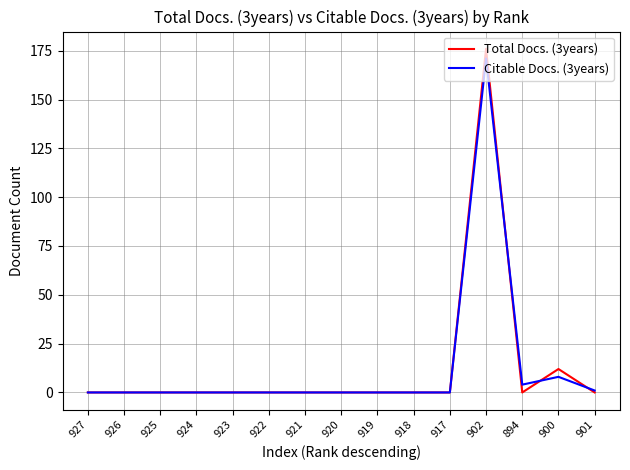

At which label is Total Docs. (3years) closest to 88?

900